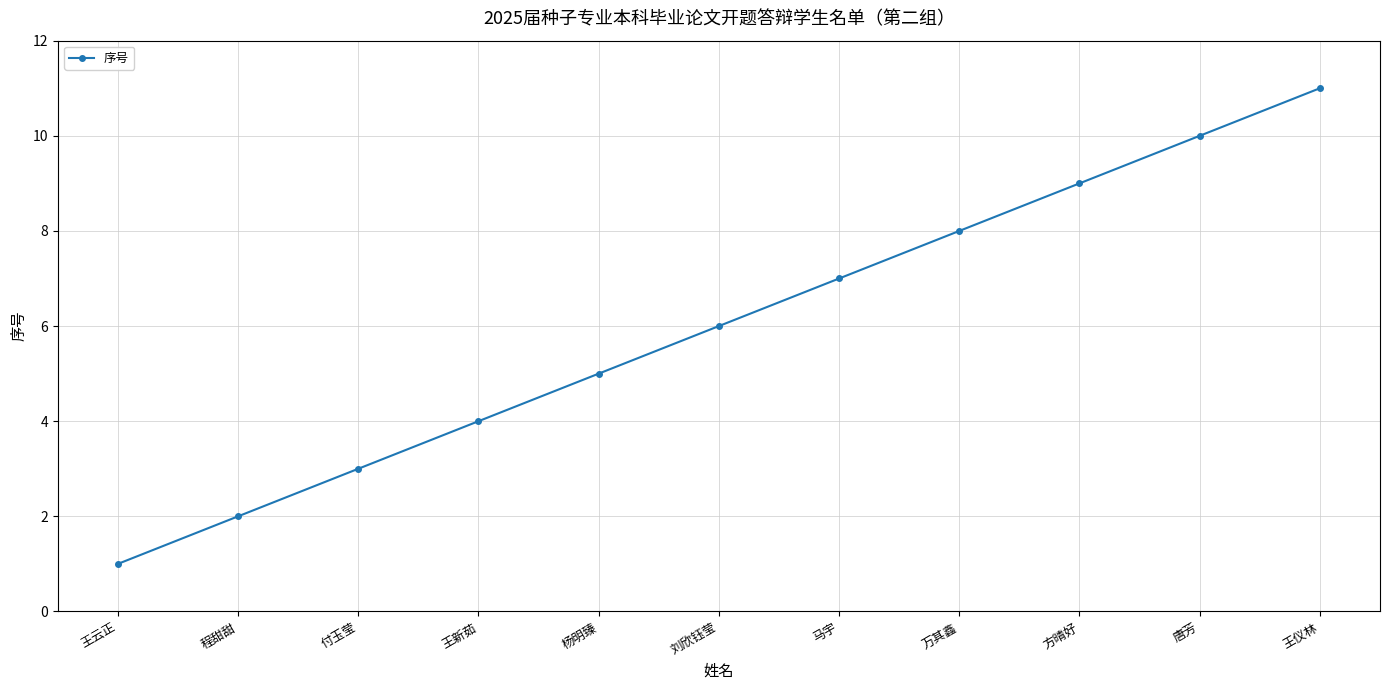

Rank the categories by value from highest to lowest.

王仪林, 唐芳, 方晴好, 万其鑫, 马宇, 刘欣钰莹, 杨明臻, 王新茹, 付玉莹, 程甜甜, 王云正